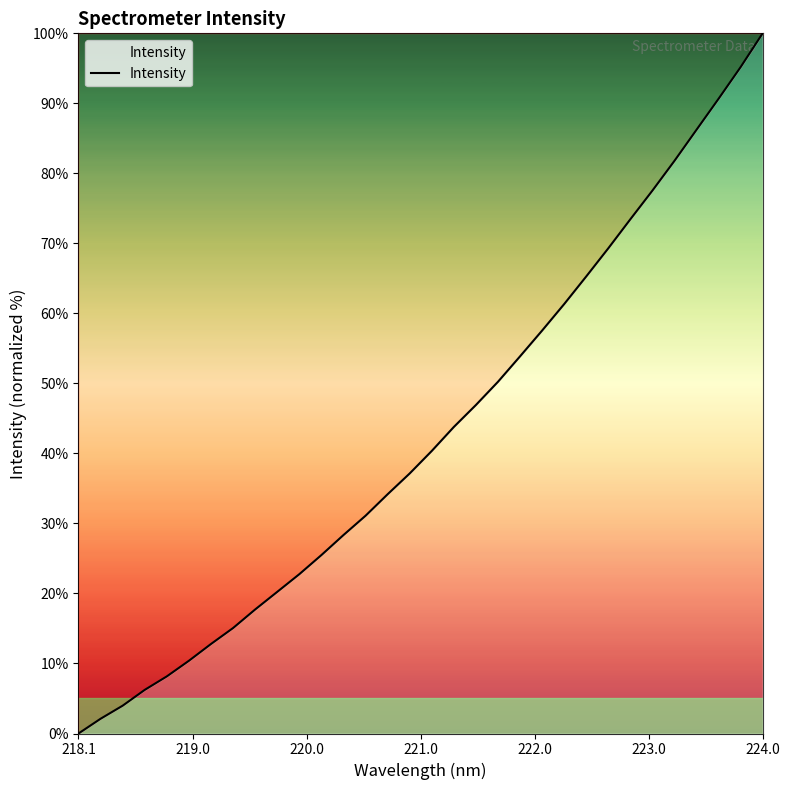

What is the greatest value displayed?

100.0